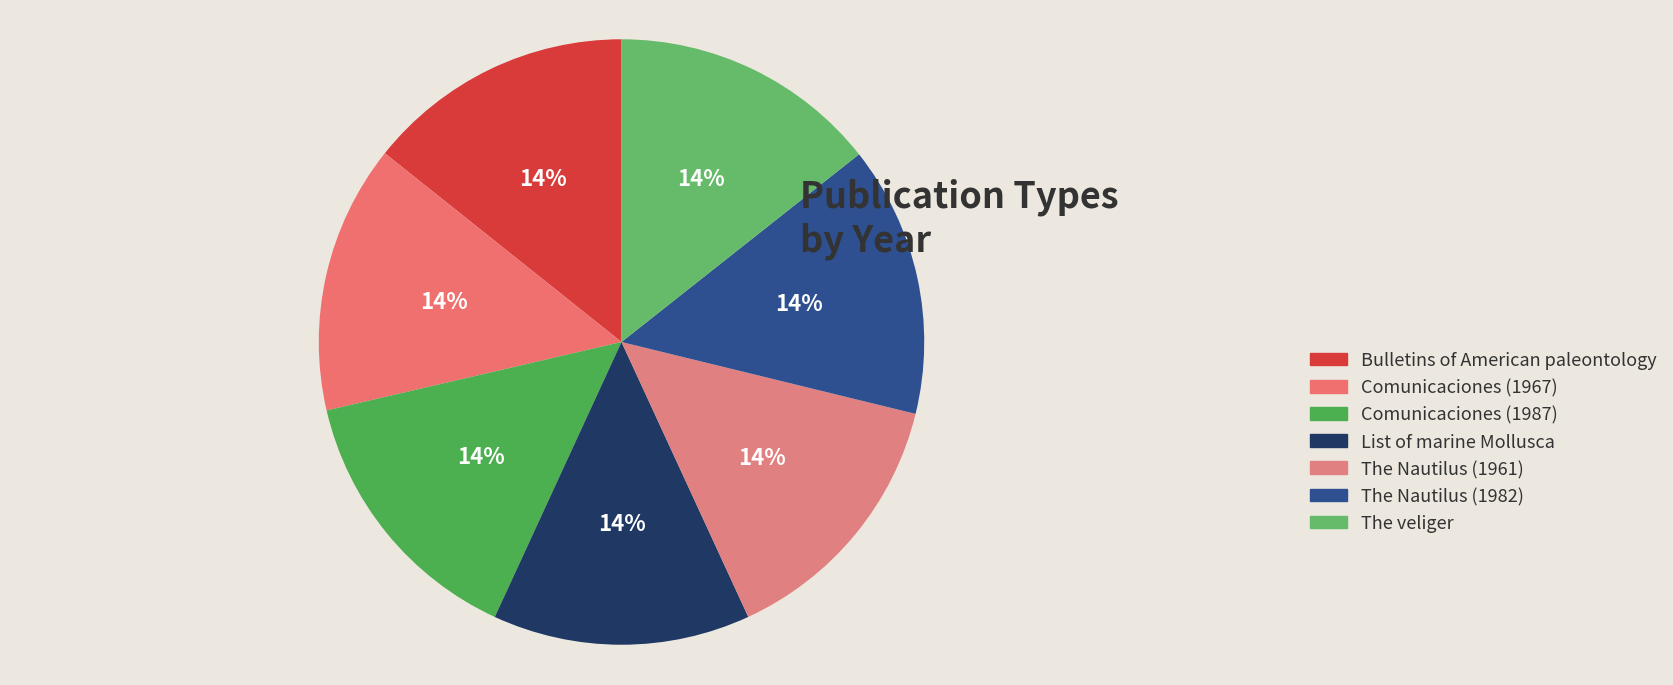

What percentage is the The Nautilus (1982) slice, to the nearest percent?

14%